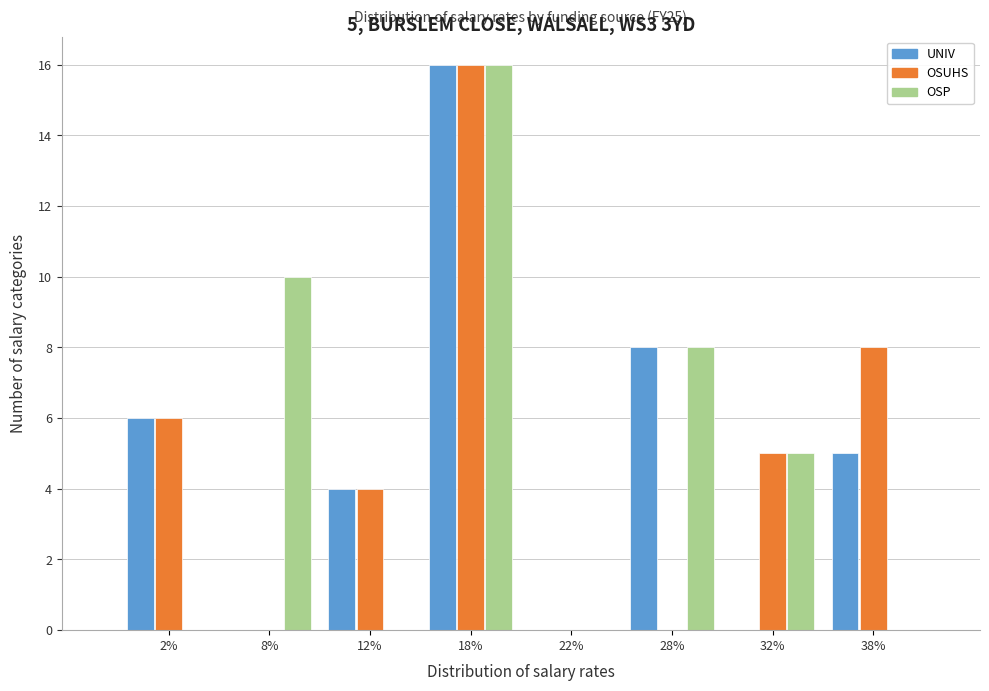

Reading right to left, transcribe all the data shown in this chart.

UNIV: 38%=5	32%=0	28%=8	22%=0	18%=16	12%=4	8%=0	2%=6
OSUHS: 38%=8	32%=5	28%=0	22%=0	18%=16	12%=4	8%=0	2%=6
OSP: 38%=0	32%=5	28%=8	22%=0	18%=16	12%=0	8%=10	2%=0